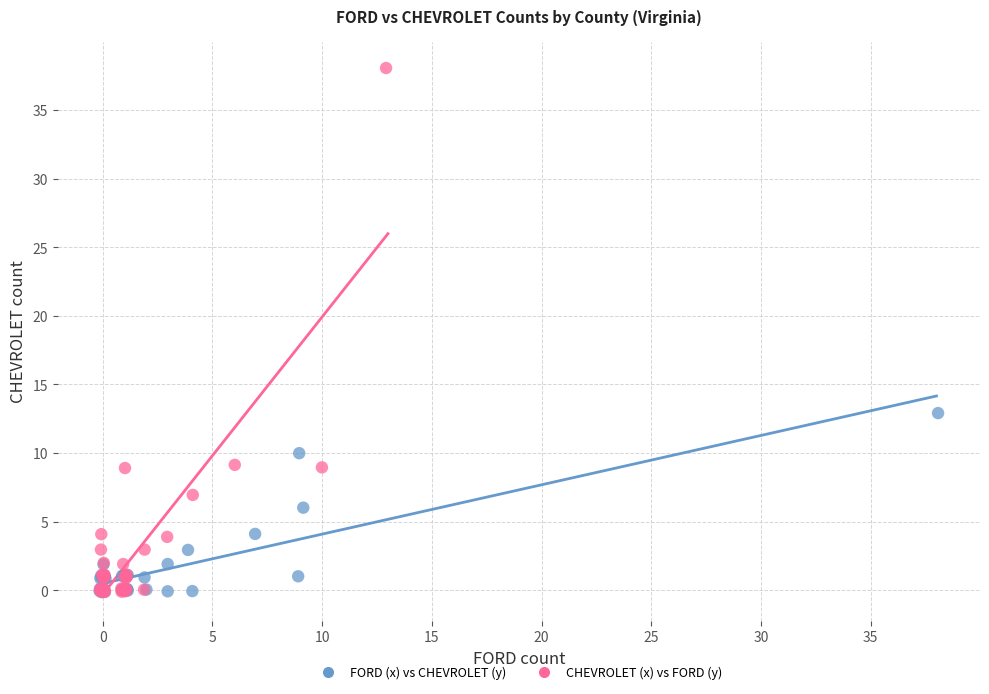

Which series contains the highest Y value?

CHEVROLET (x) vs FORD (y)